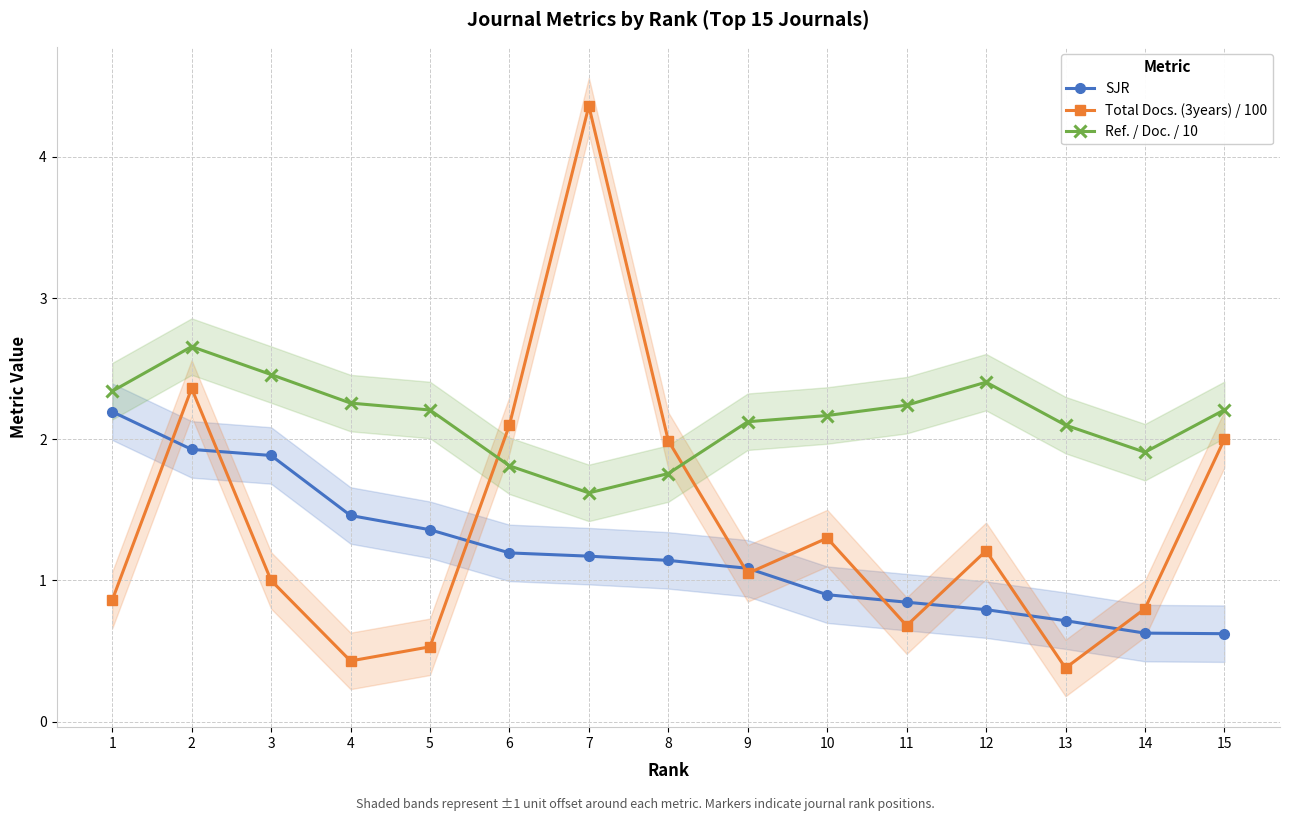

True or false: SJR has more than 1 interior local peaks.

False